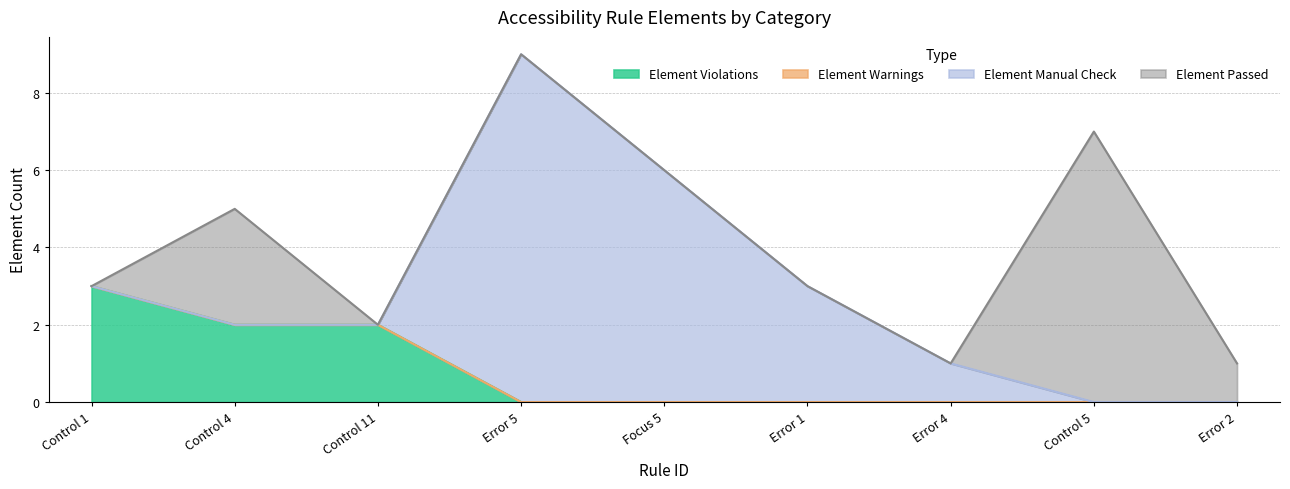

What are all the series names shown in the legend?

Element Violations, Element Warnings, Element Manual Check, Element Passed